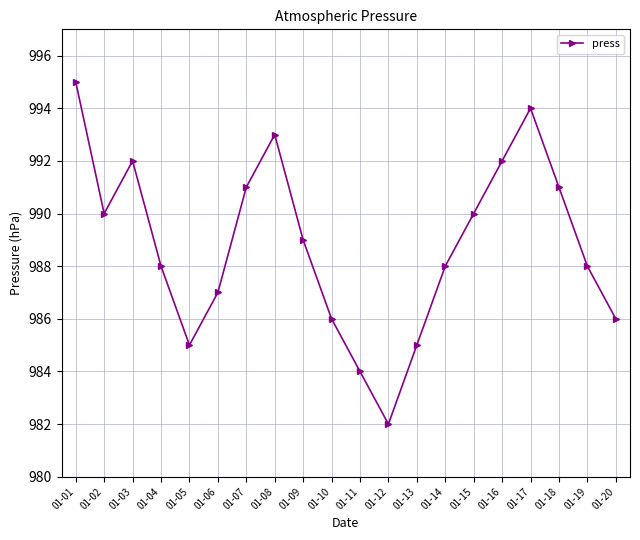

At which category does the data reach its first local peak?

01-03